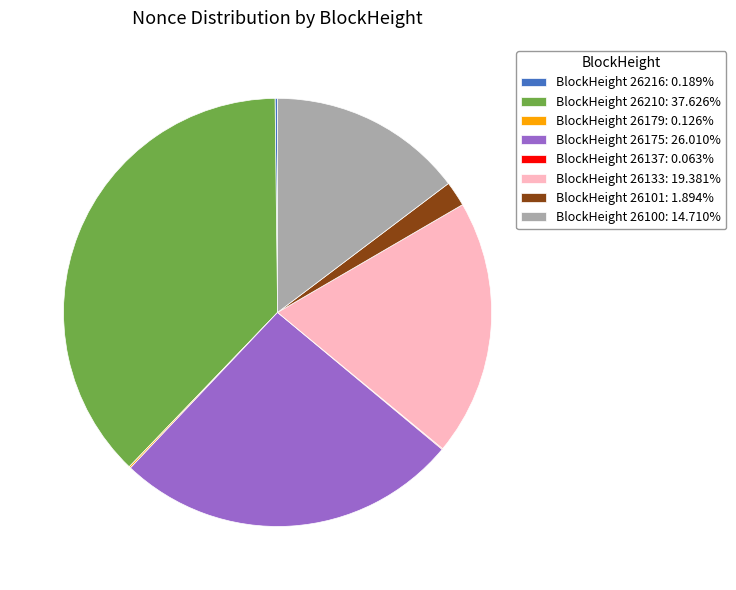

Is there any slice that represents more than half of the pie?

No